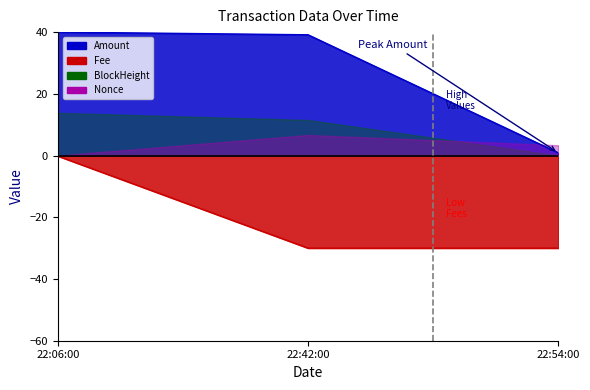

What is the difference between the Amount values at 22:42:00 and 22:06:00?

0.9